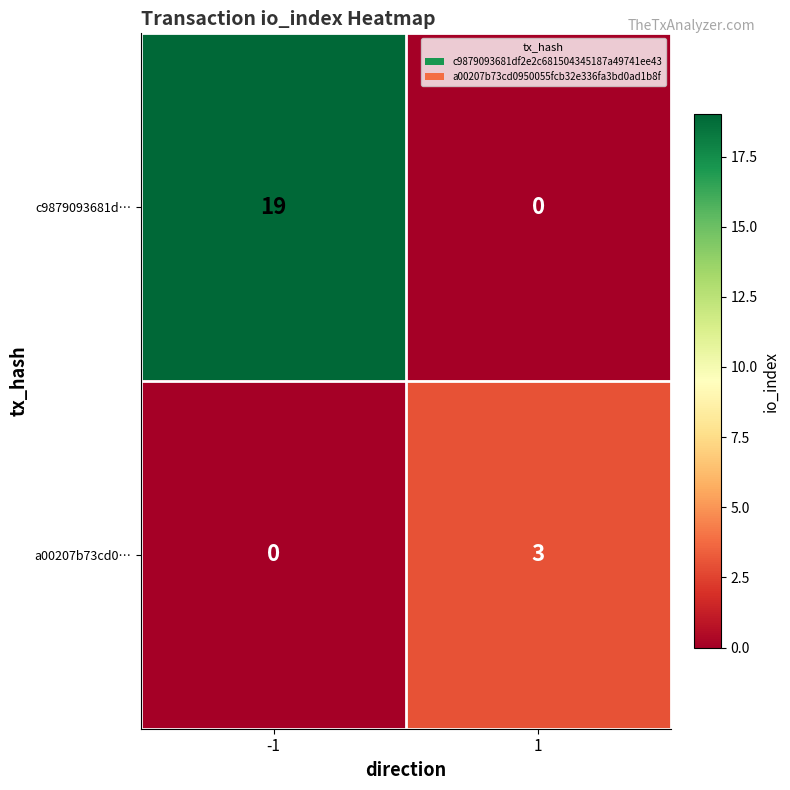

List the series in order of their peak value, highest first.

c9879093681d…, a00207b73cd0…